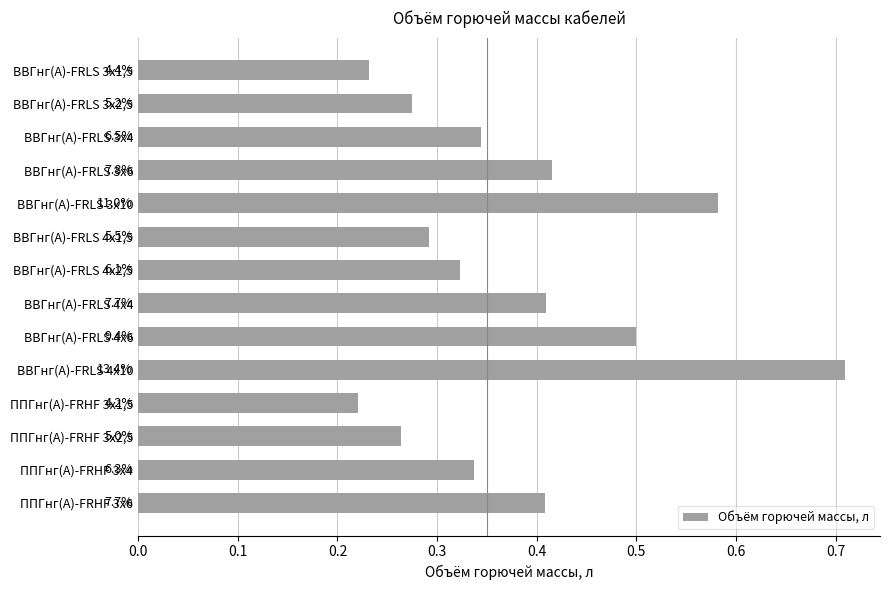

Does the chart contain any negative values?

No